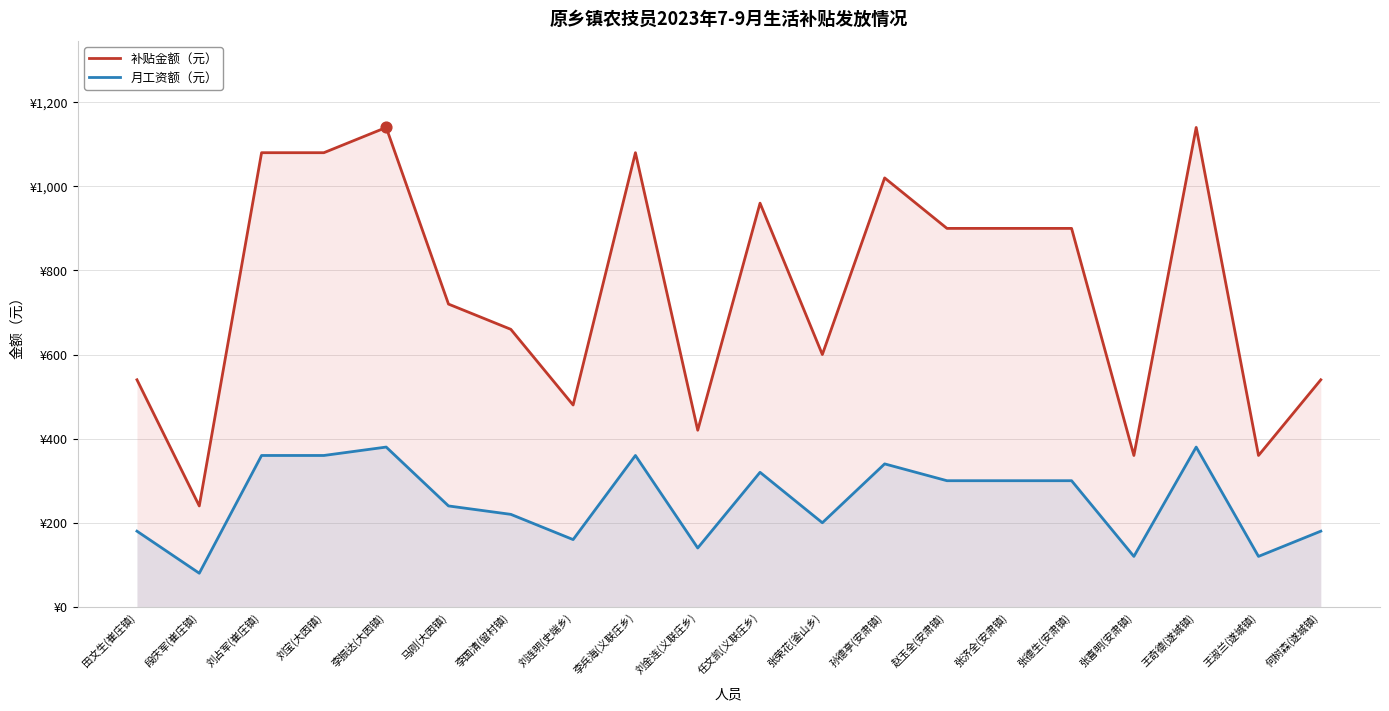

Which series contains the lowest Y value?

月工资额（元）